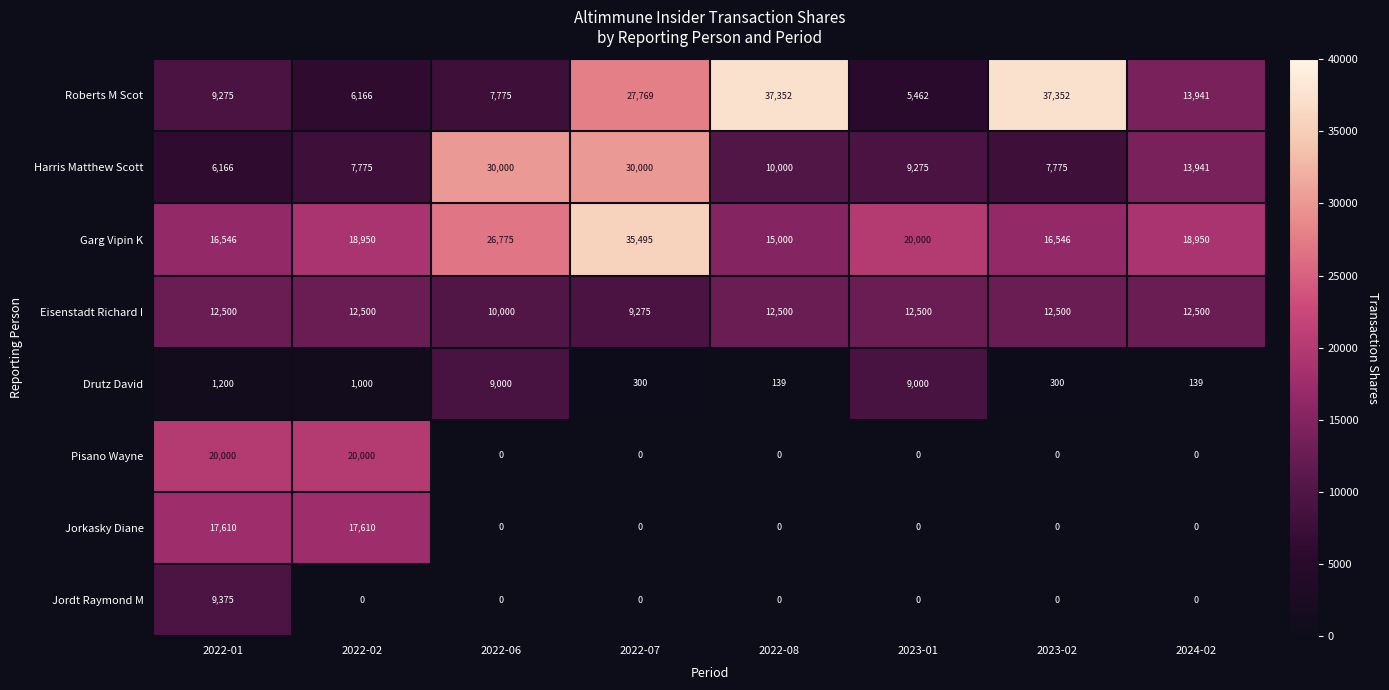

What is the total value across all series at 2022-02?

84001